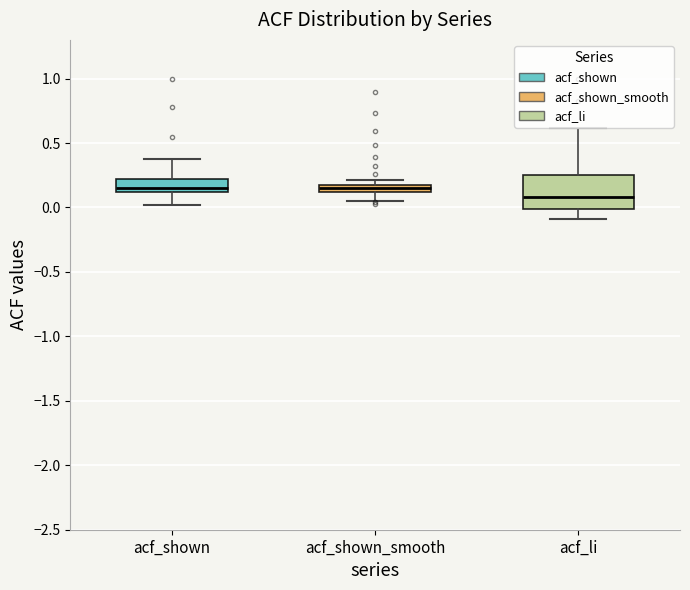

Which box's median line is the lowest?

acf_li